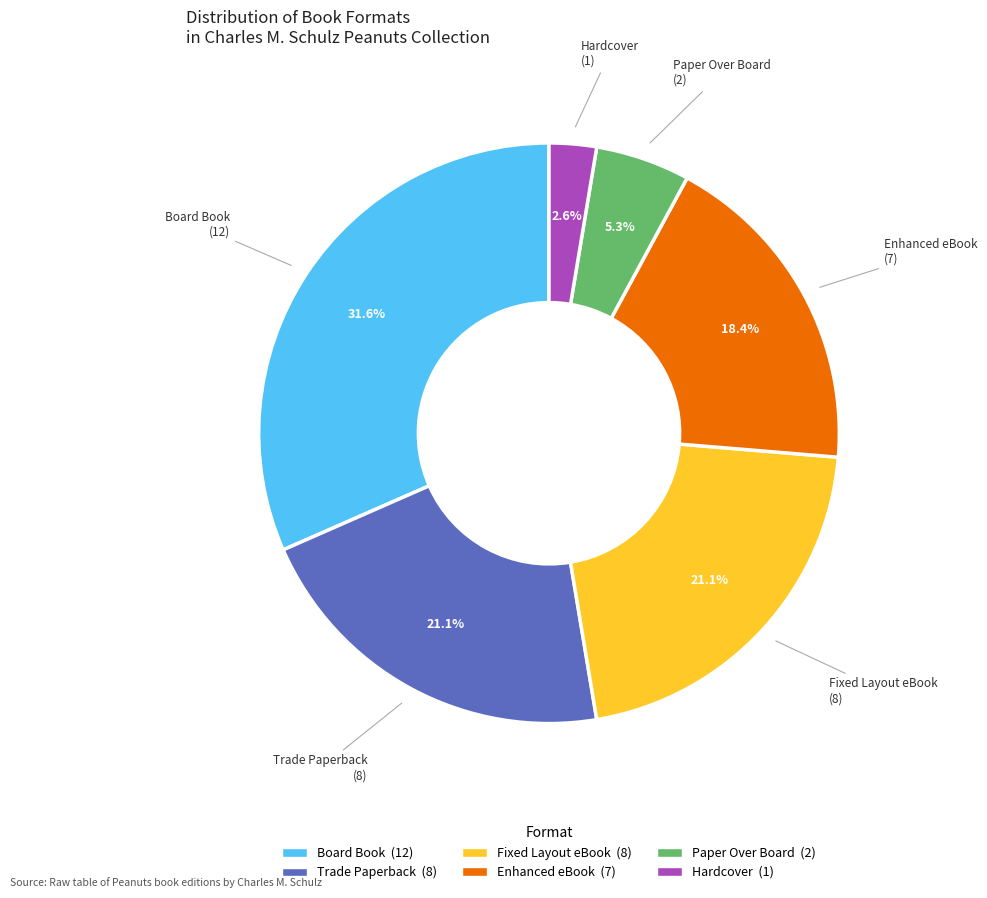

Does Trade Paperback account for over 50% of the chart?

No